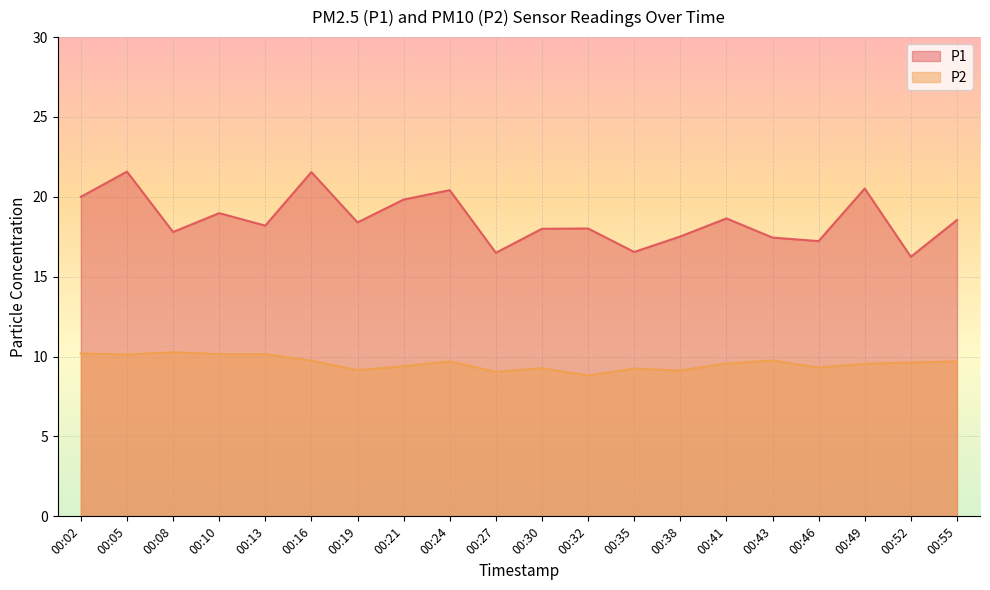

At 00:49, list the series in order from largest to smallest.

P1, P2